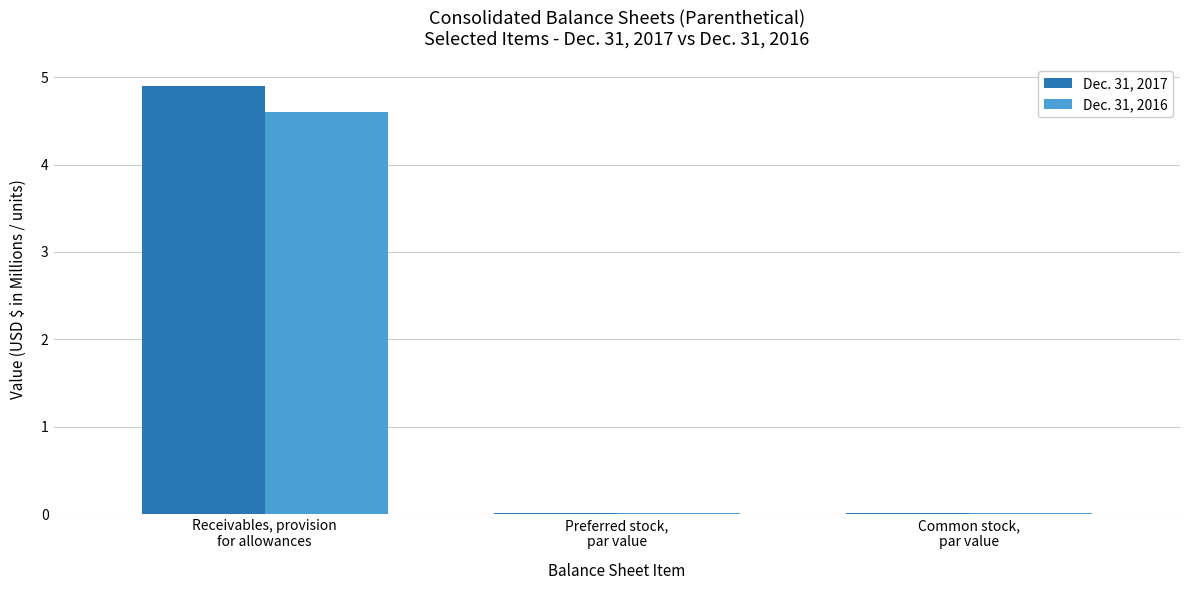

What is the highest value of the Dec. 31, 2017 series?

4.9